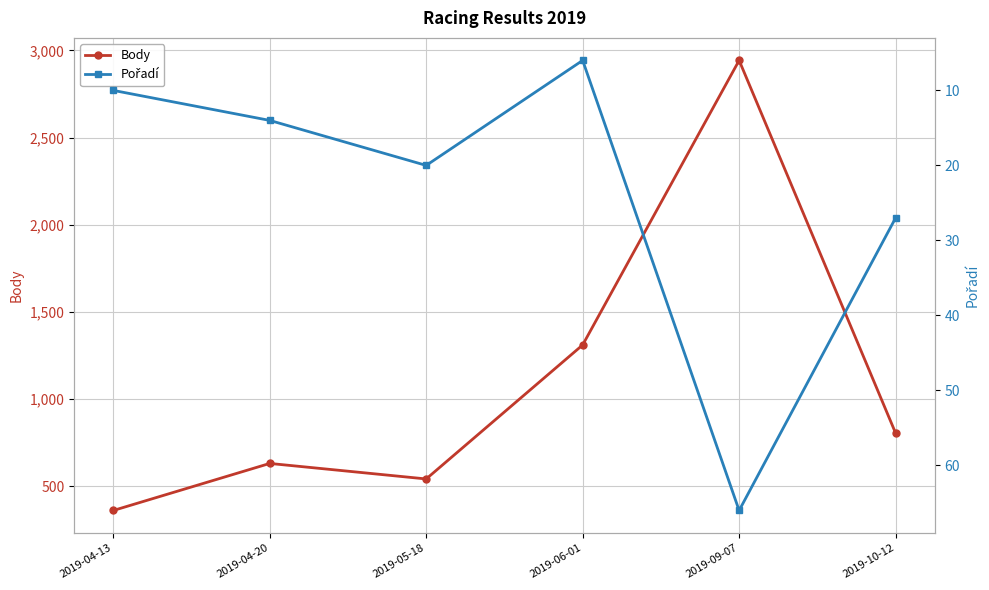

What is the total value across all series at 2019-09-07?

3009